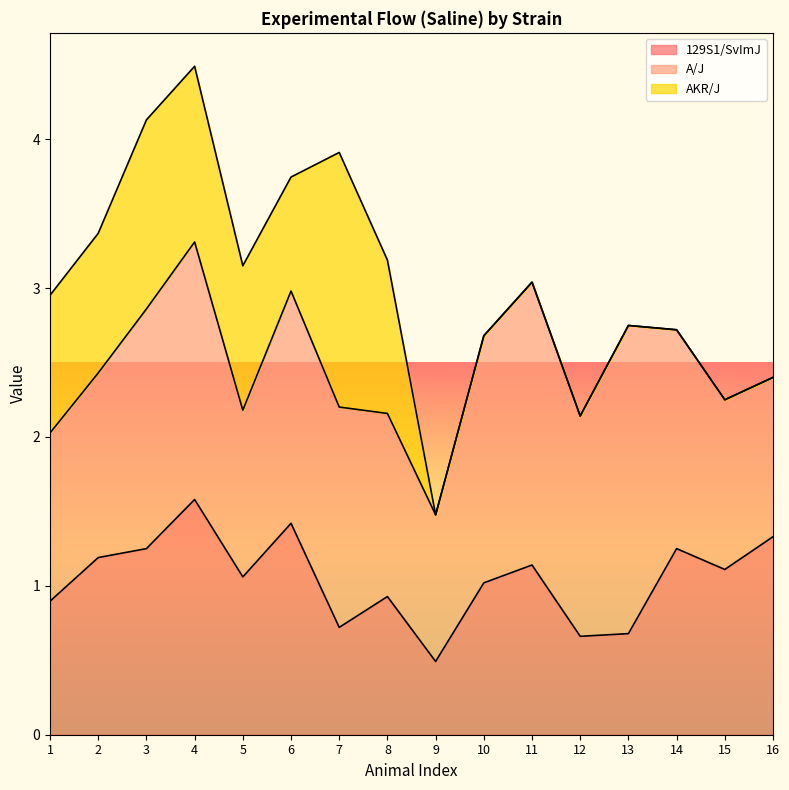

How many lines are shown in the chart?

3